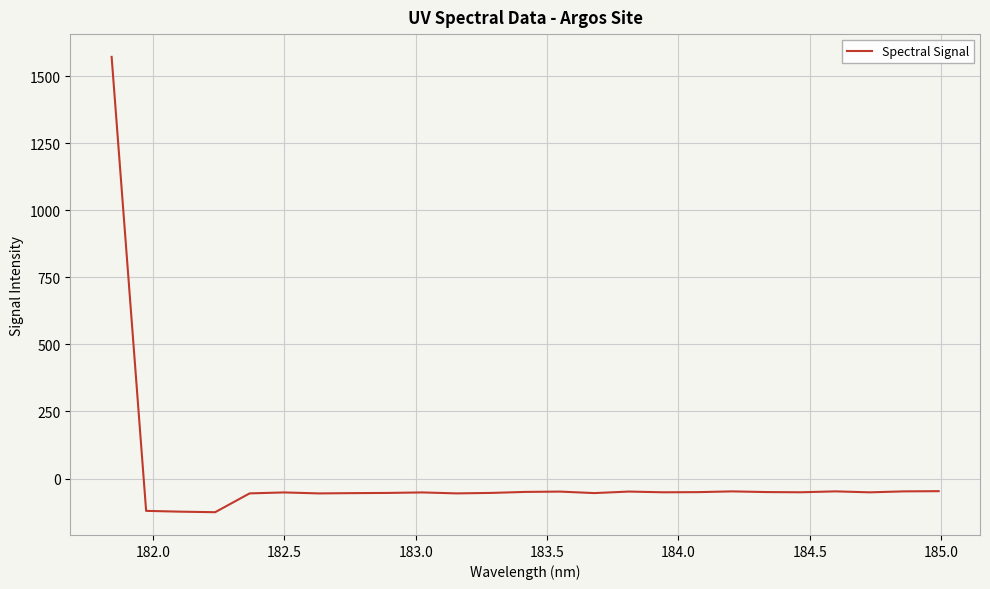

How many values exceed -51?

10